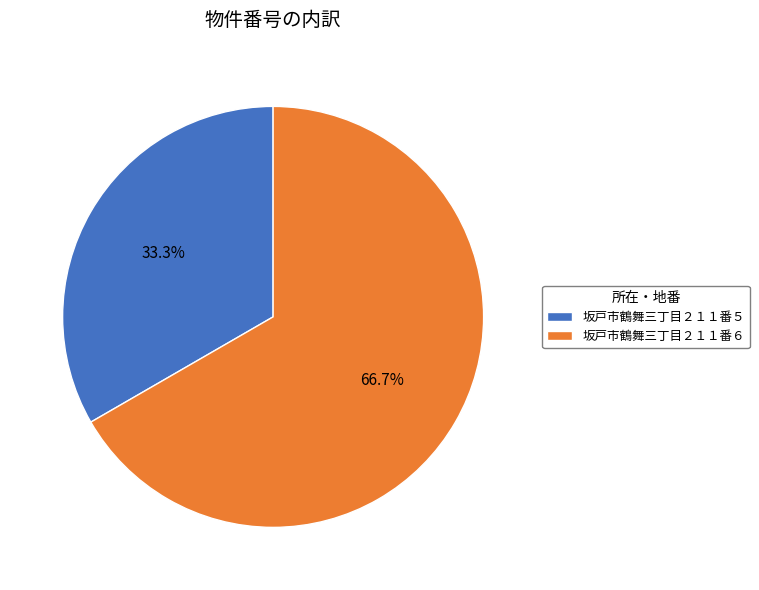

What percentage is the 坂戸市鶴舞三丁目２１１番５ slice, to the nearest percent?

33%